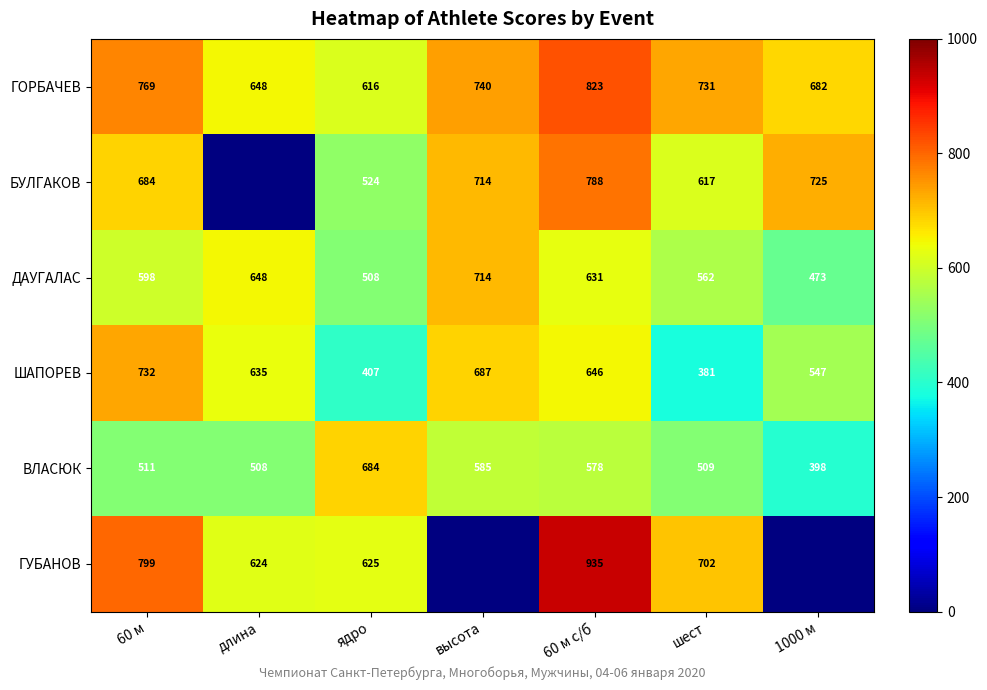

True or false: БУЛГАКОВ has a value of 788 at 60 м с/б.

True